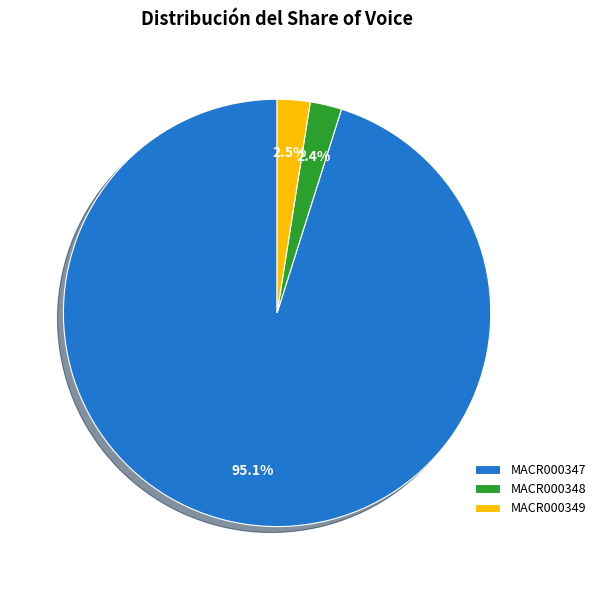

Which category has the biggest portion of the pie?

MACR000347